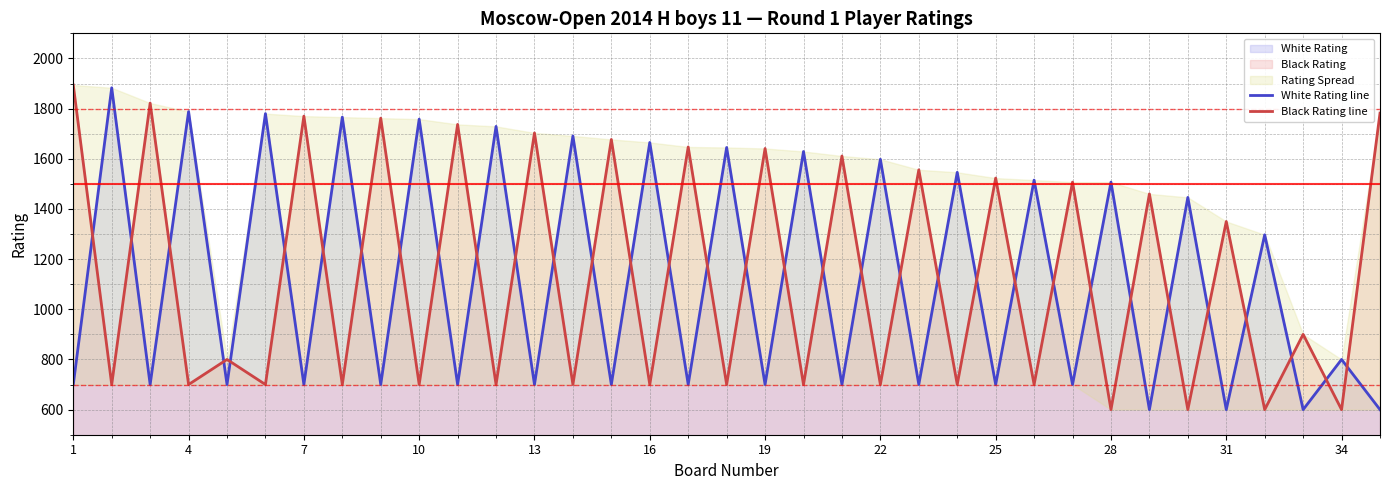

The value of White Rating at 4 is 1788. True or false?

True